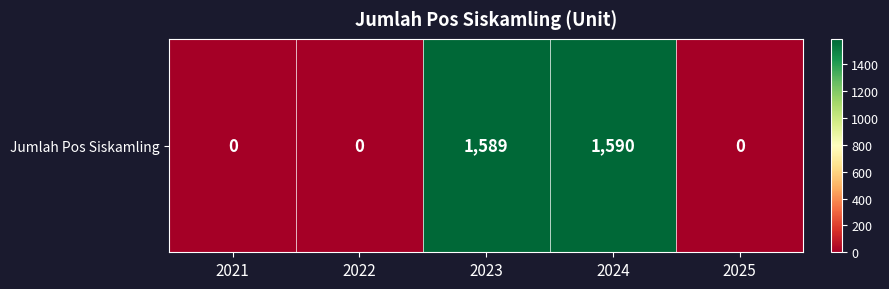

The chart shows a value of -1008 at 2022. True or false?

False